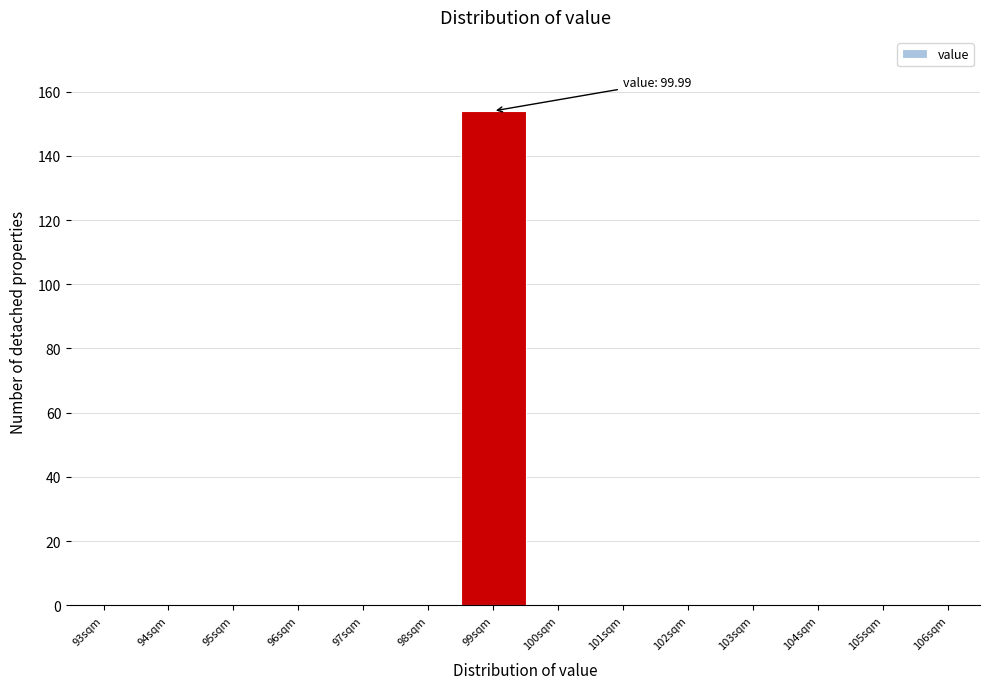

Reading left to right, list all the values displayed in this chart.

93sqm=0	94sqm=0	95sqm=0	96sqm=0	97sqm=0	98sqm=0	99sqm=154	100sqm=0	101sqm=0	102sqm=0	103sqm=0	104sqm=0	105sqm=0	106sqm=0